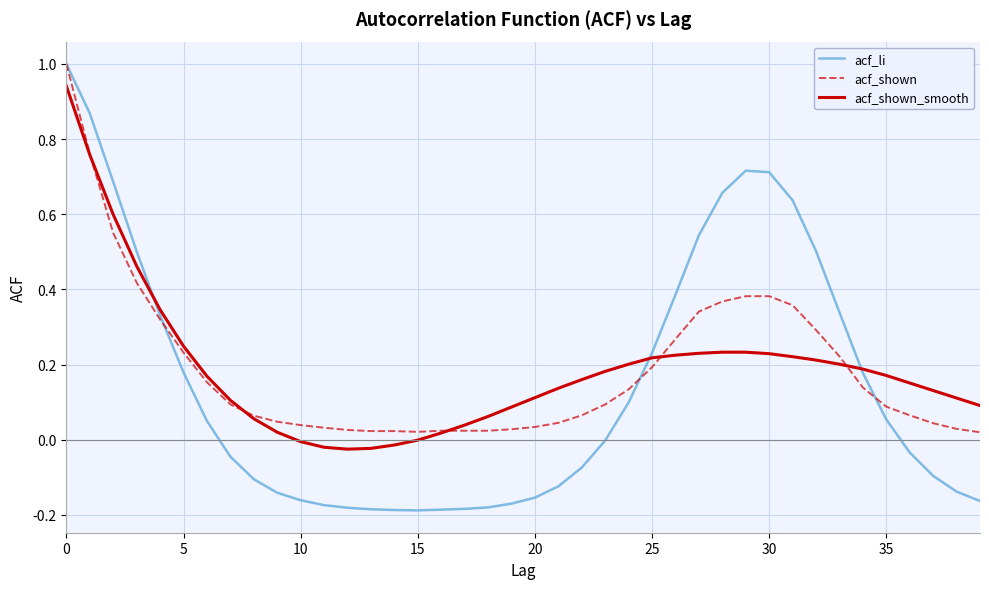

What is the greatest value displayed?

1.0